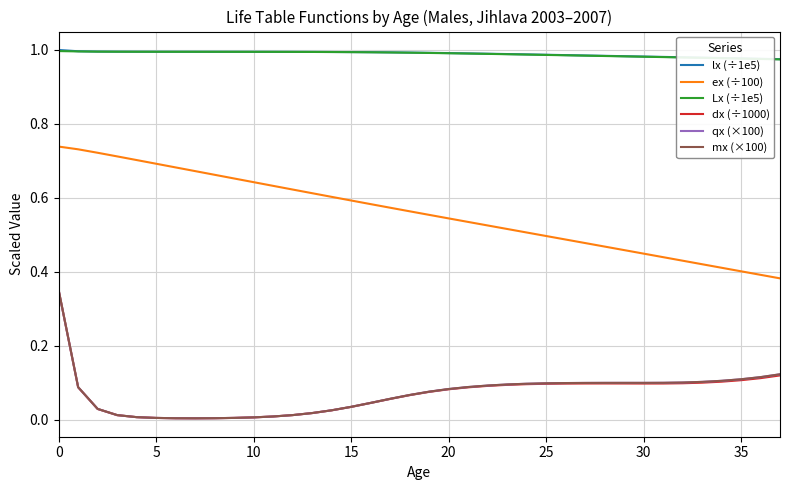

True or false: qx (×100) and Lx (÷1e5) cross at least once.

False